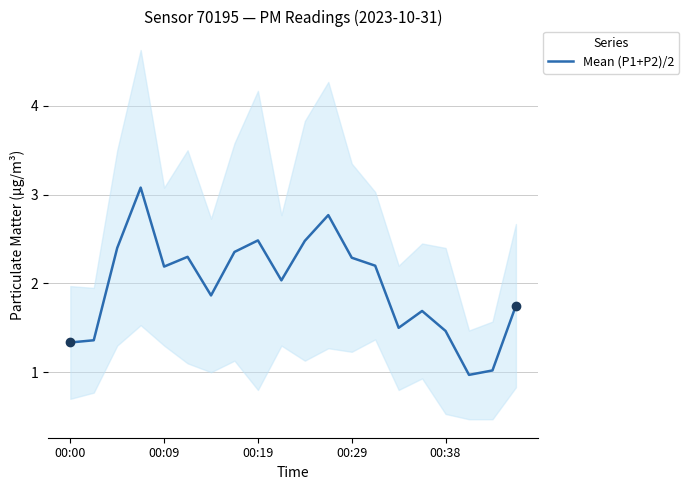

Between 19 and 18, which is larger?

19